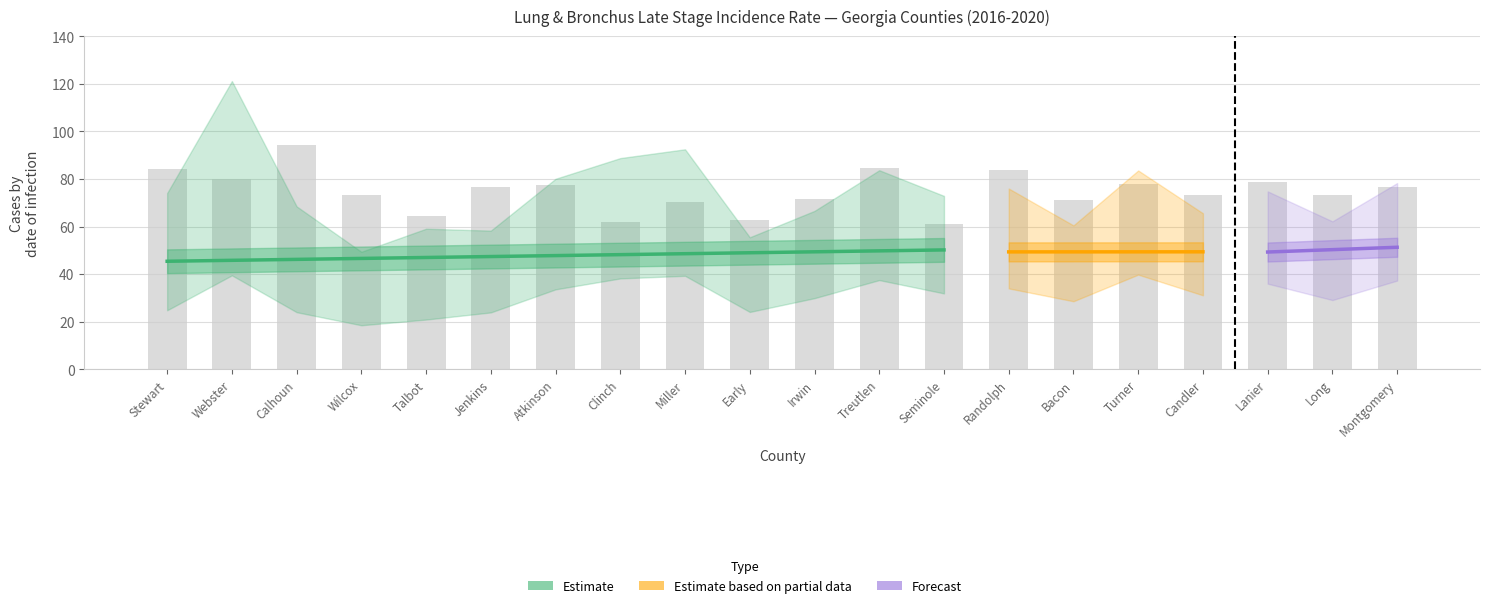

Between Atkinson and Early, which is larger?

Atkinson